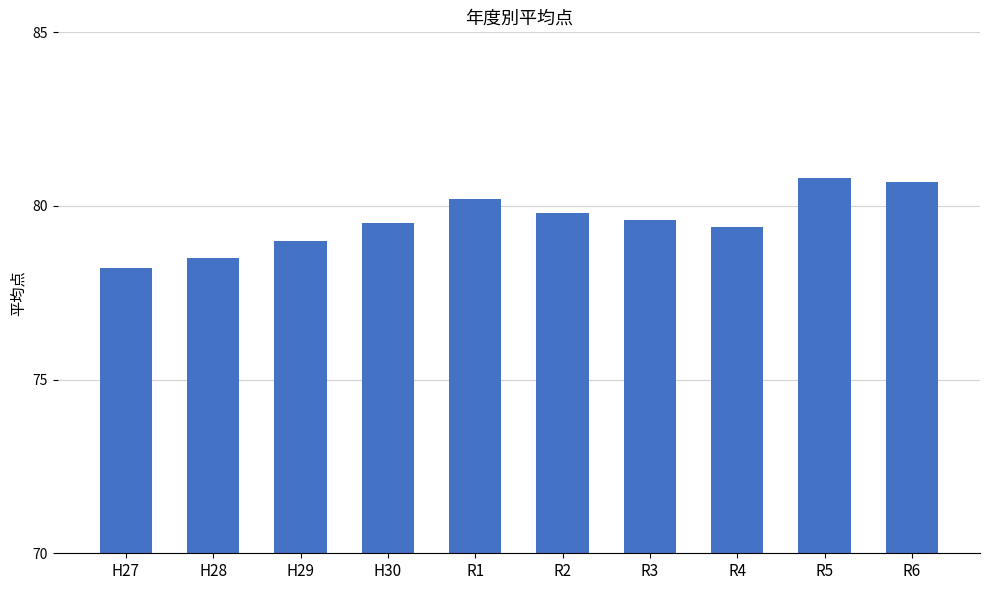

Between H28 and H29, which is larger?

H29